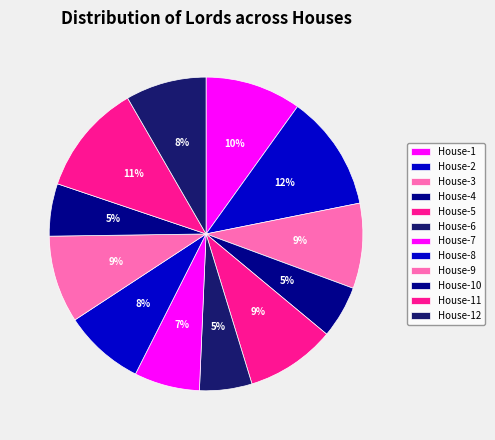

The House-1 slice represents 3% of the pie. True or false?

False